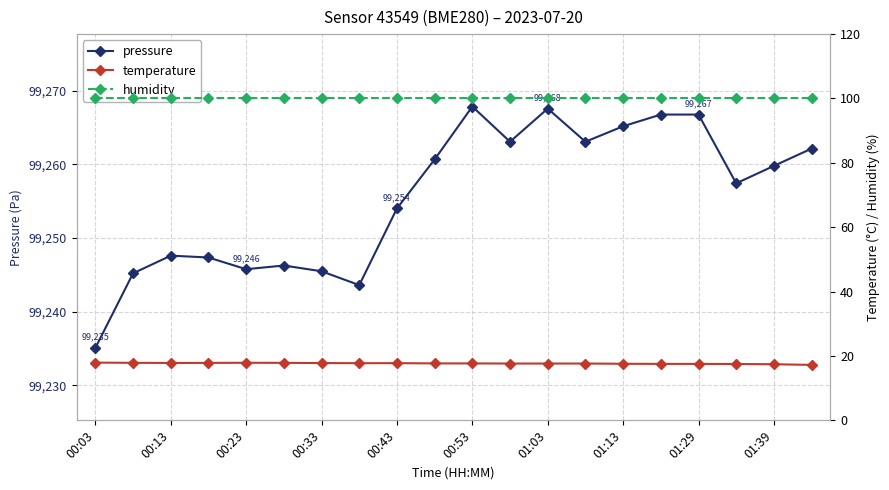

True or false: temperature and humidity cross at least once.

False